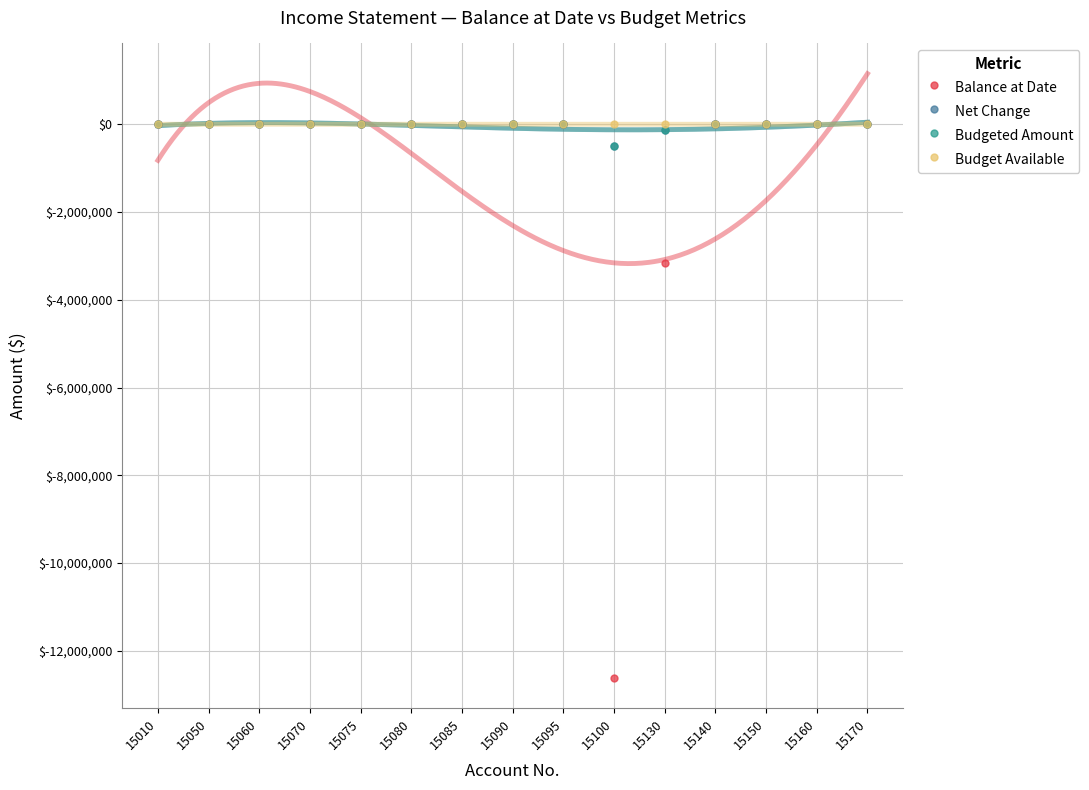

Rank the categories by Net Change value from highest to lowest.

15010, 15050, 15060, 15070, 15075, 15080, 15085, 15090, 15095, 15140, 15150, 15160, 15170, 15130, 15100